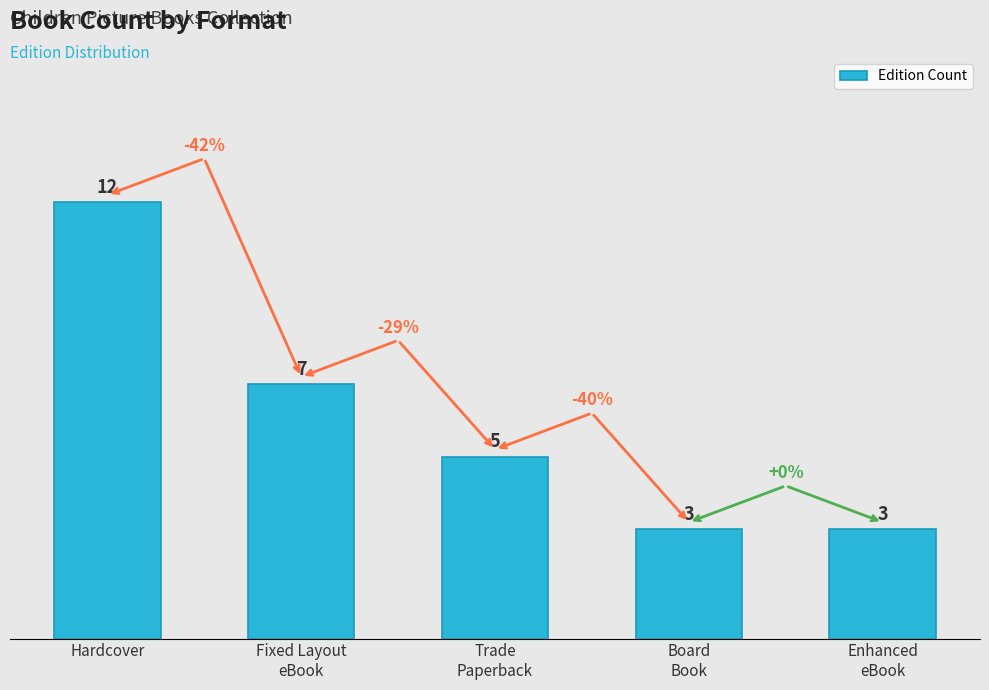

Is it true that the value at Board
Book is 3?

True